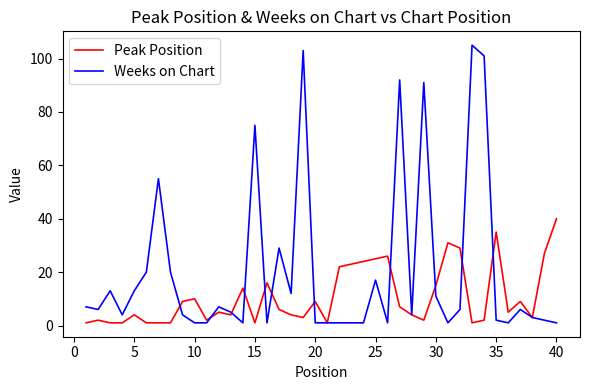

What is the highest value of the Weeks on Chart series?

105